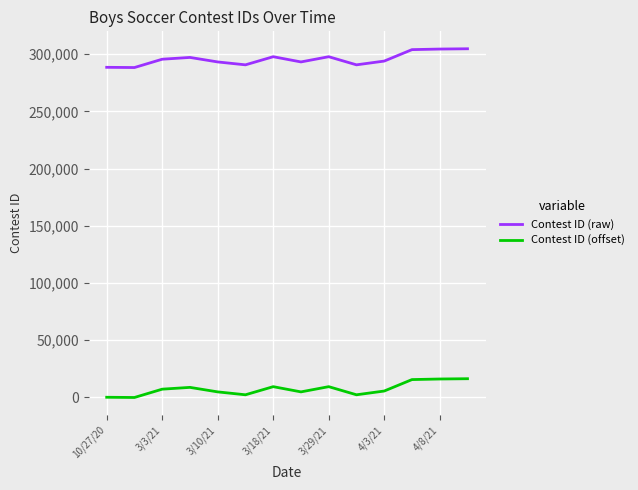

True or false: Contest ID (raw) and Contest ID (offset) cross at least once.

False